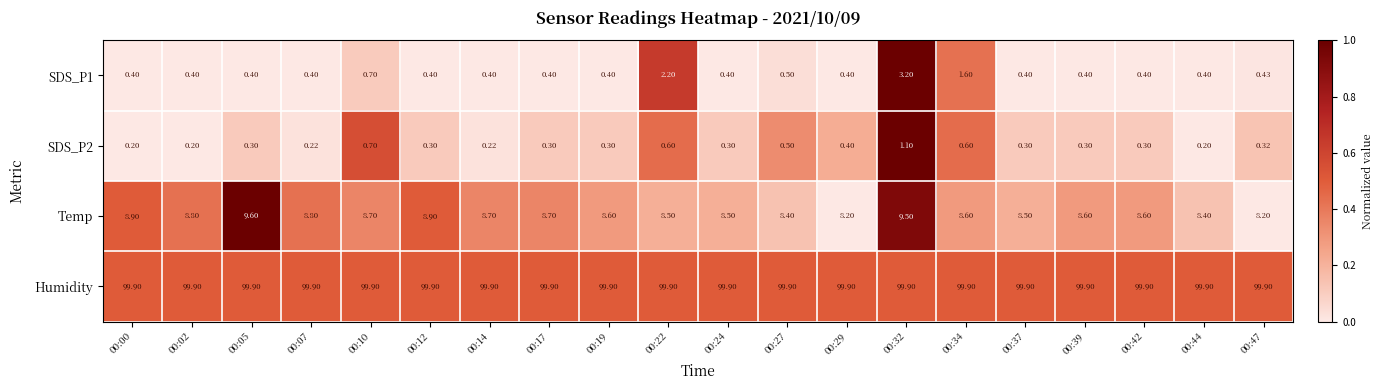

How many series are shown in this chart?

4